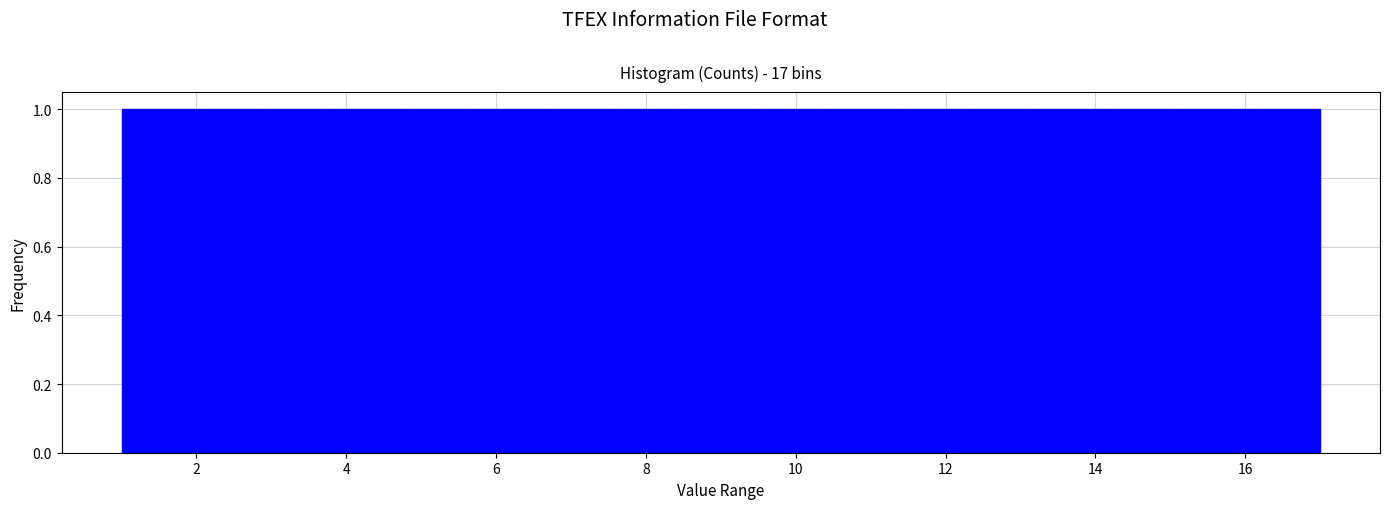

Reading left to right, list every bar in this chart as the range it spans on the x-axis followed by its height. Neither the bar edges nor the heights are printed on the chart, so give them approximately, as read against the axes.

1.0 to 2.0: 1
2.0 to 2.8: 1
2.8 to 3.8: 1
3.8 to 4.8: 1
4.8 to 5.8: 1
5.8 to 6.6: 1
6.6 to 7.6: 1
7.6 to 8.6: 1
8.6 to 9.4: 1
9.4 to 10.4: 1
10.4 to 11.4: 1
11.4 to 12.2: 1
12.2 to 13.2: 1
13.2 to 14.2: 1
14.2 to 15.2: 1
15.2 to 16.0: 1
16.0 to 17.0: 1